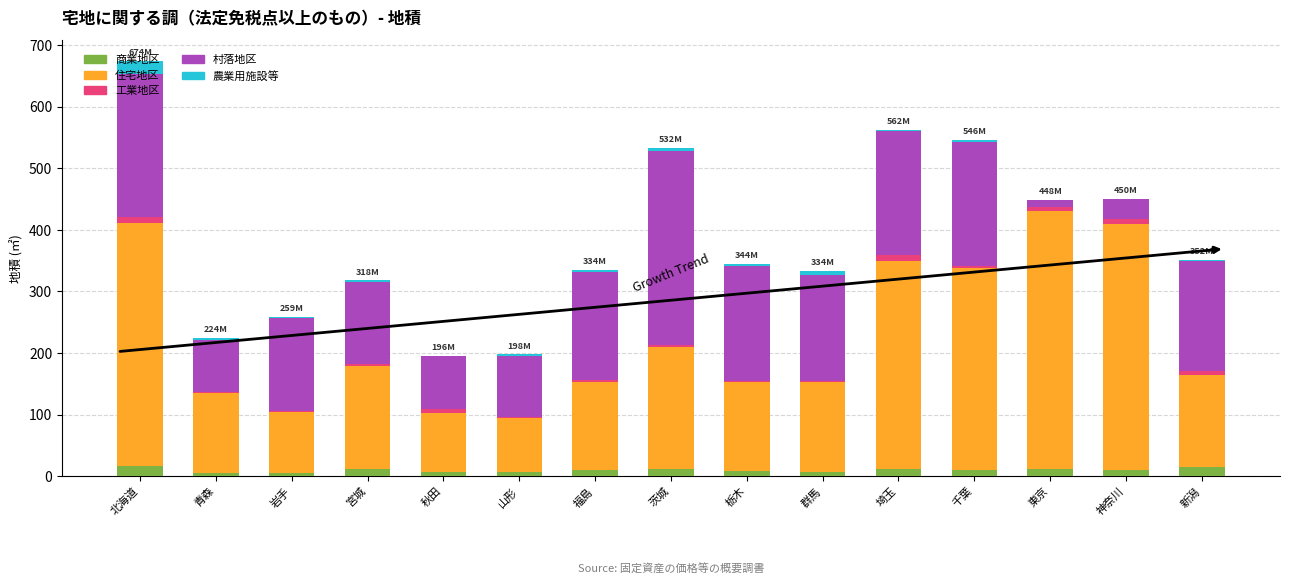

Which series has the widest spread of values?

住宅地区